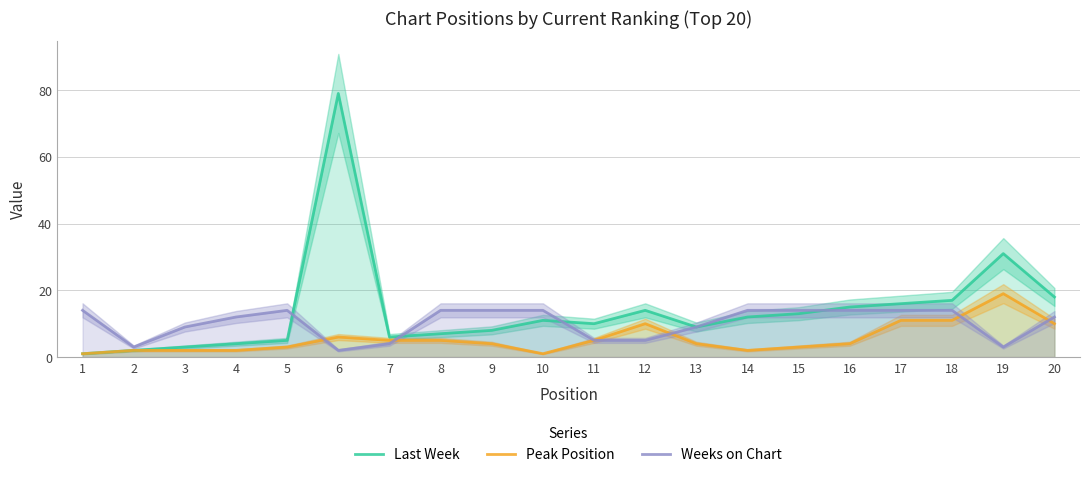

What is the difference between the maximum and second lowest values in the Weeks on Chart series?

11